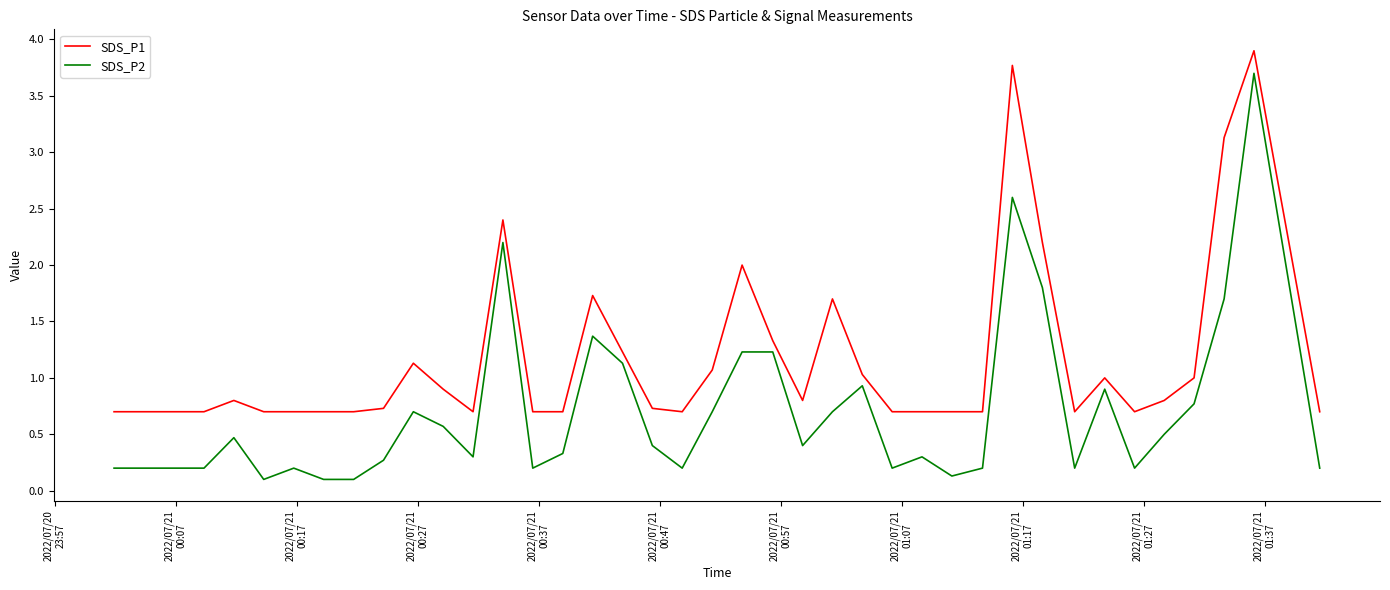

Reading left to right, what are all the values shown in this chart?

SDS_P1: 0.7	0.7	0.7	0.7	0.8	0.7	0.7	0.7	0.7	0.7	1.1	0.9	0.7	2.4	0.7	0.7	1.7	1.2	0.7	0.7	1.1	2.0	1.3	0.8	1.7	1.0	0.7	0.7	0.7	0.7	3.8	2.2	0.7	1.0	0.7	0.8	1.0	3.1	3.9	0.7
SDS_P2: 0.2	0.2	0.2	0.2	0.5	0.1	0.2	0.1	0.1	0.3	0.7	0.6	0.3	2.2	0.2	0.3	1.4	1.1	0.4	0.2	0.7	1.2	1.2	0.4	0.7	0.9	0.2	0.3	0.1	0.2	2.6	1.8	0.2	0.9	0.2	0.5	0.8	1.7	3.7	0.2